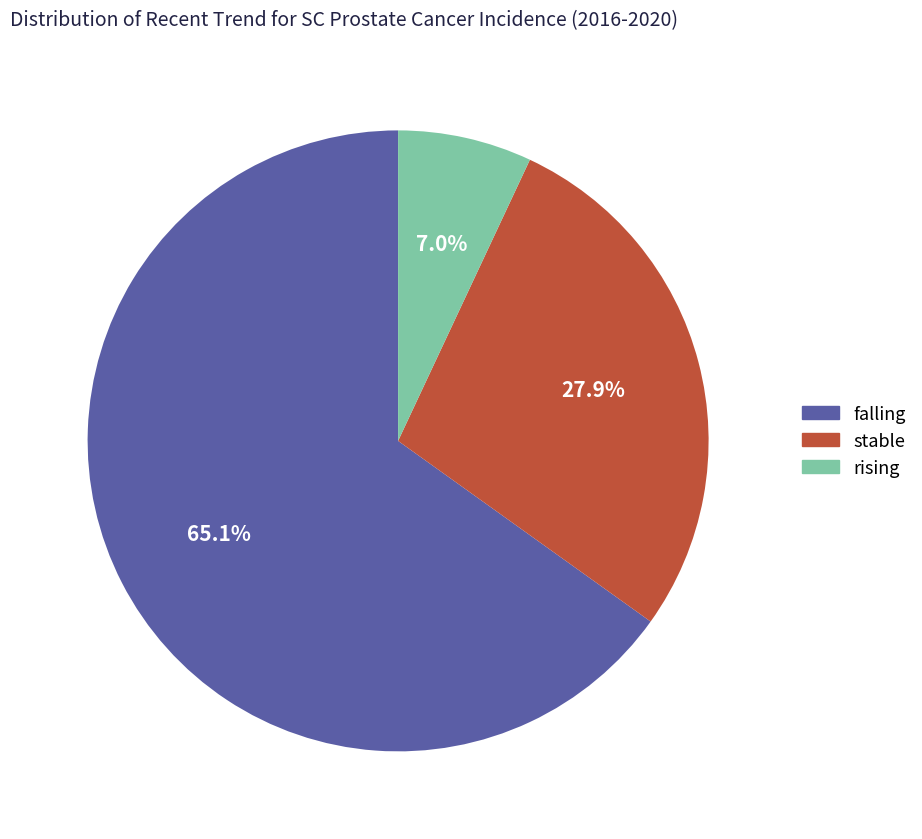

Combined, do falling and stable account for over 50%?

Yes